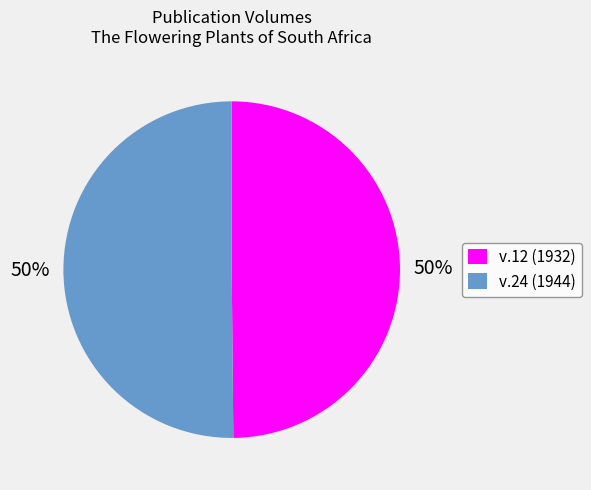

True or false: v.12 (1932) accounts for 65% of the total.

False